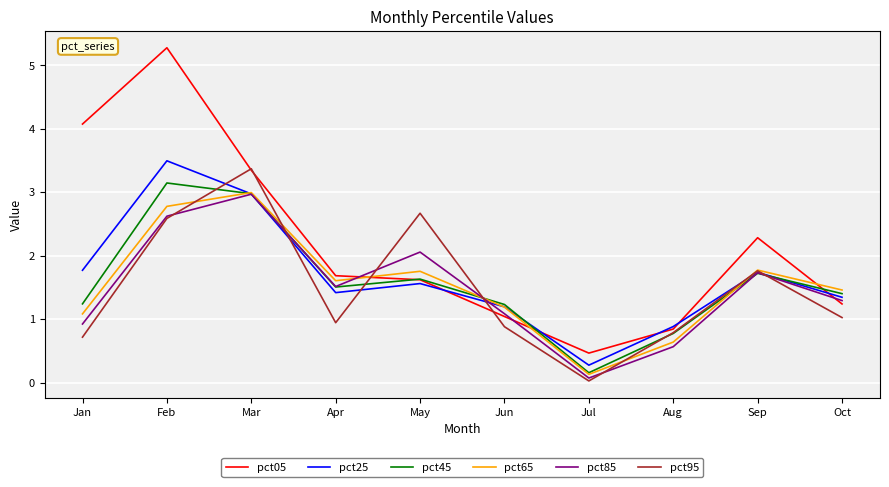

Which series has the largest range (max minus min)?

pct05